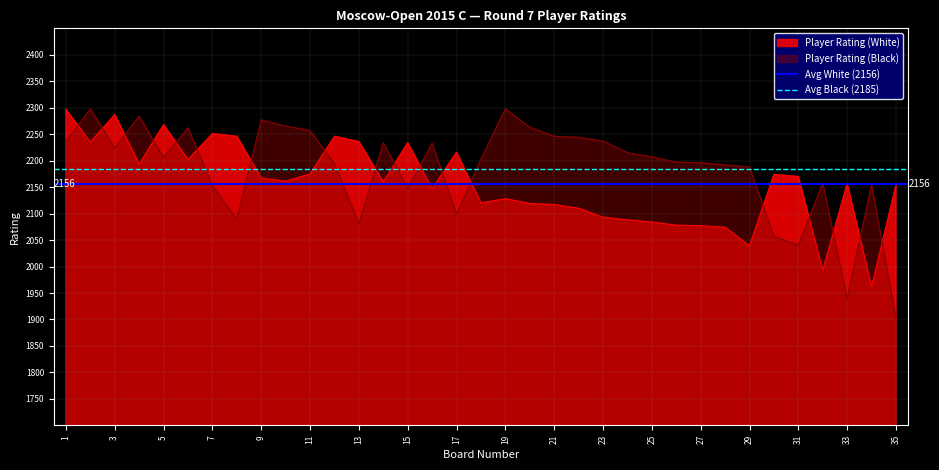

After their last crossing, which series has the higher values: Player Rating (Black) or Player Rating (White)?

Player Rating (White)